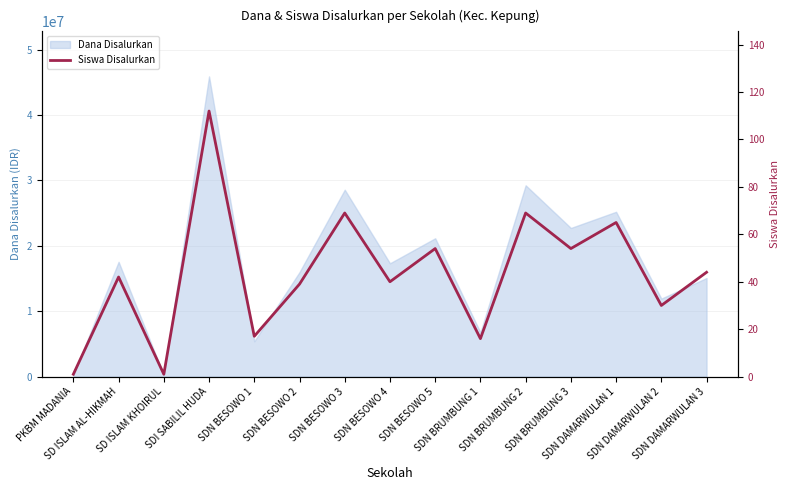

What is the label of the 15th point from the right?

PKBM MADANIA